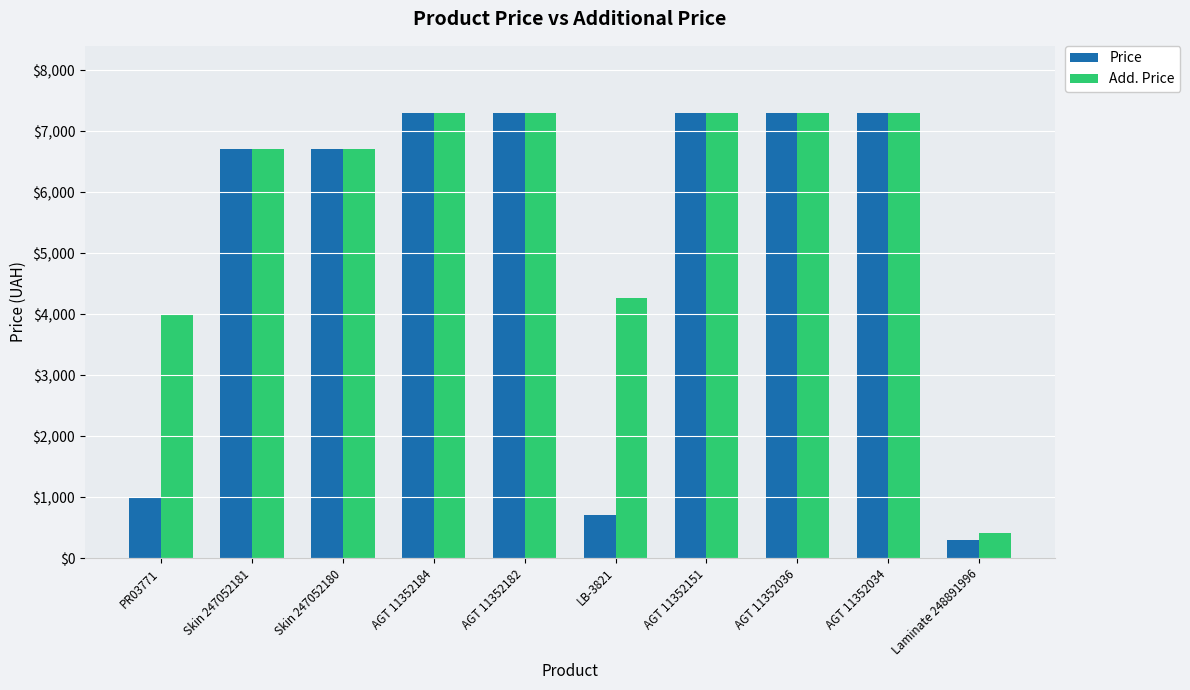

What is the minimum value shown in the chart?

301.2